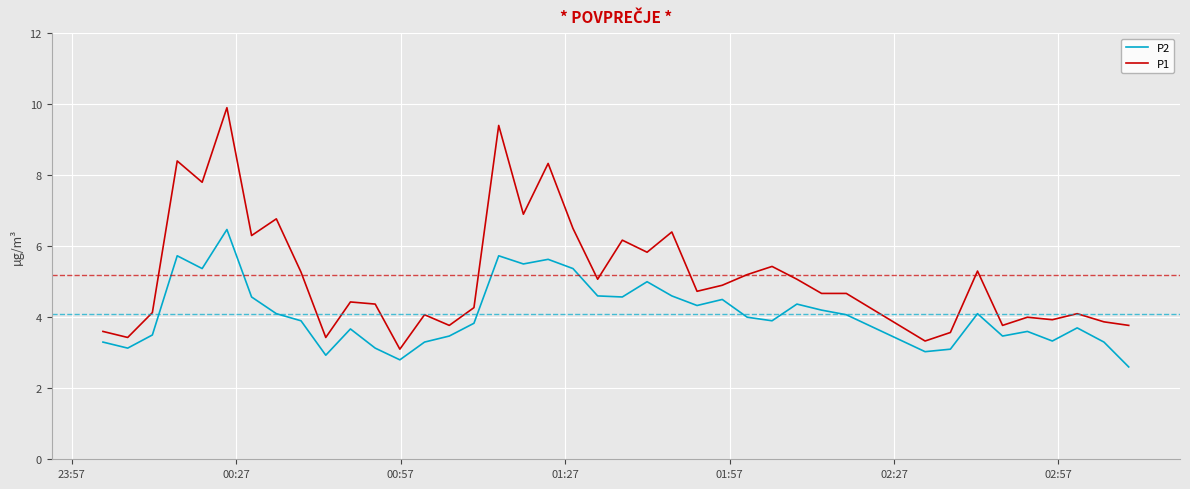

Rank the series by their average value, from lowest to highest.

P2, P1